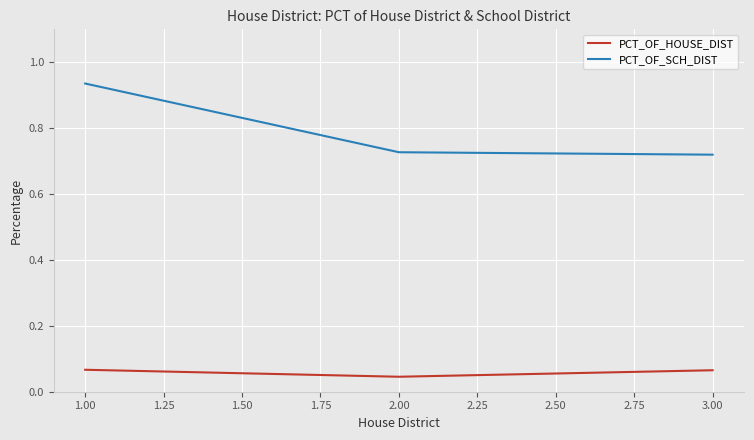

True or false: PCT_OF_SCH_DIST has a value of 0.3 at 2.00.

False